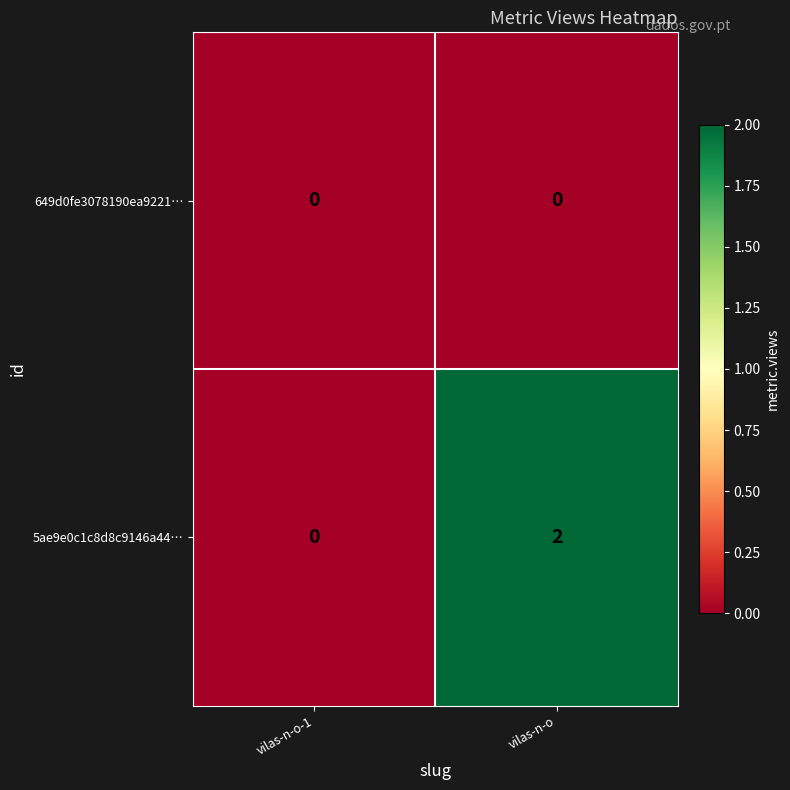

Where is 5ae9e0c1c8d8c9146a44… nearest to the value 1?

vilas-n-o-1